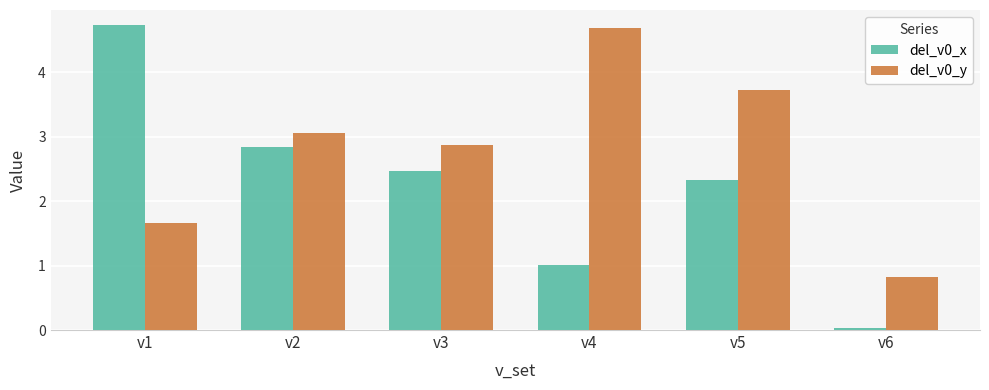

How many data points does each series have?

6